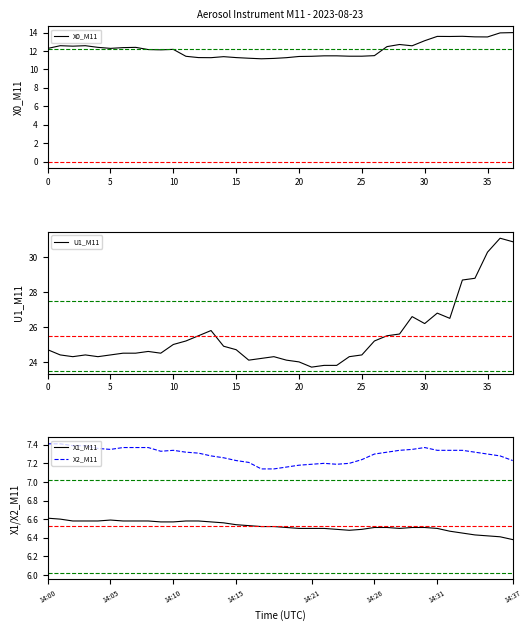

Which category has the lowest value in the X2_M11 series?

17